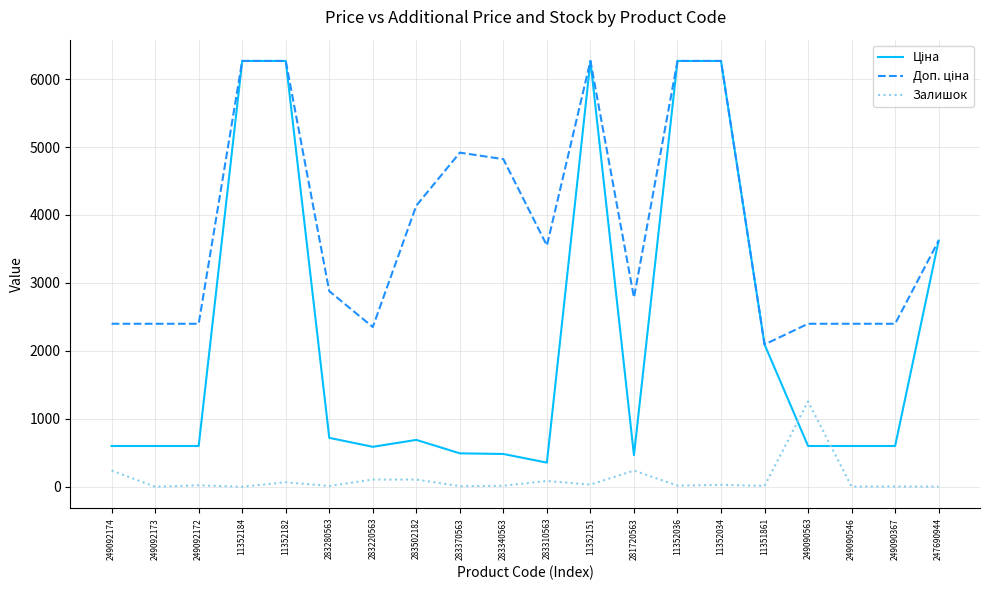

At which label does Залишок reach its peak?

249090563